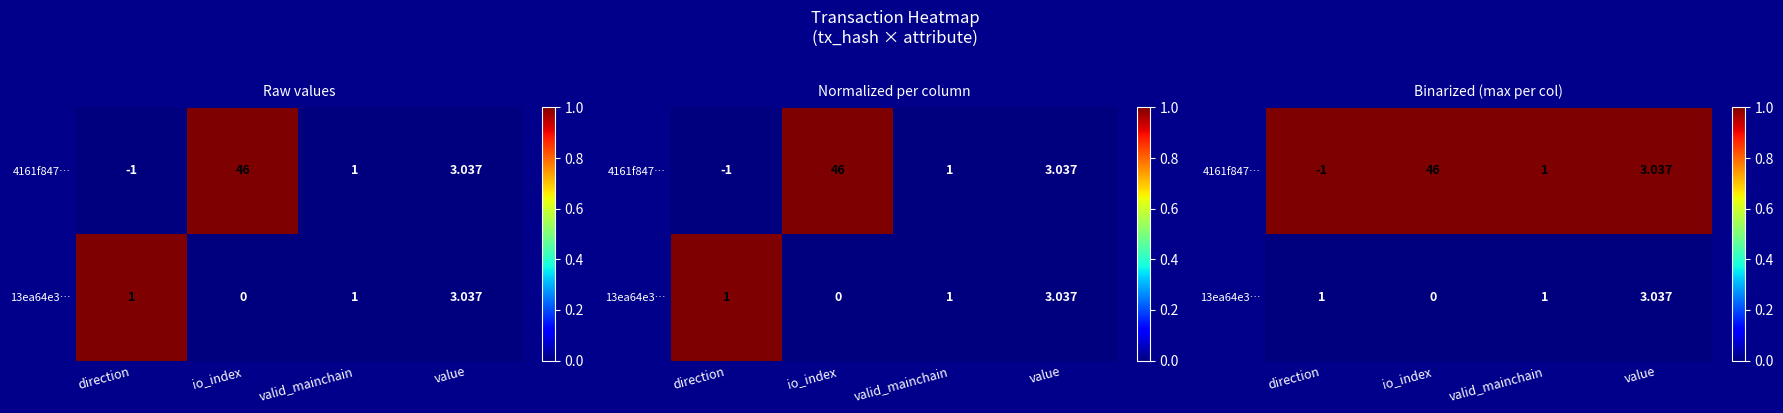

List the series in order of their overall mean, lowest first.

13ea64e3…, 4161f847…